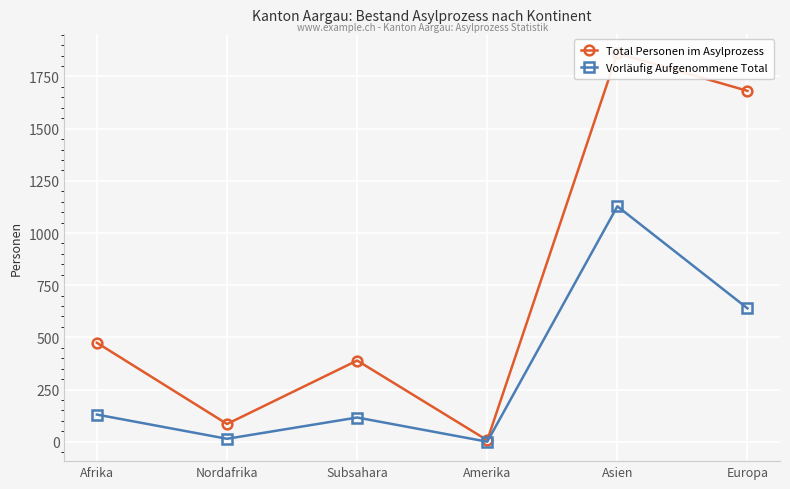

Which has a higher value, Nordafrika or Subsahara?

Subsahara